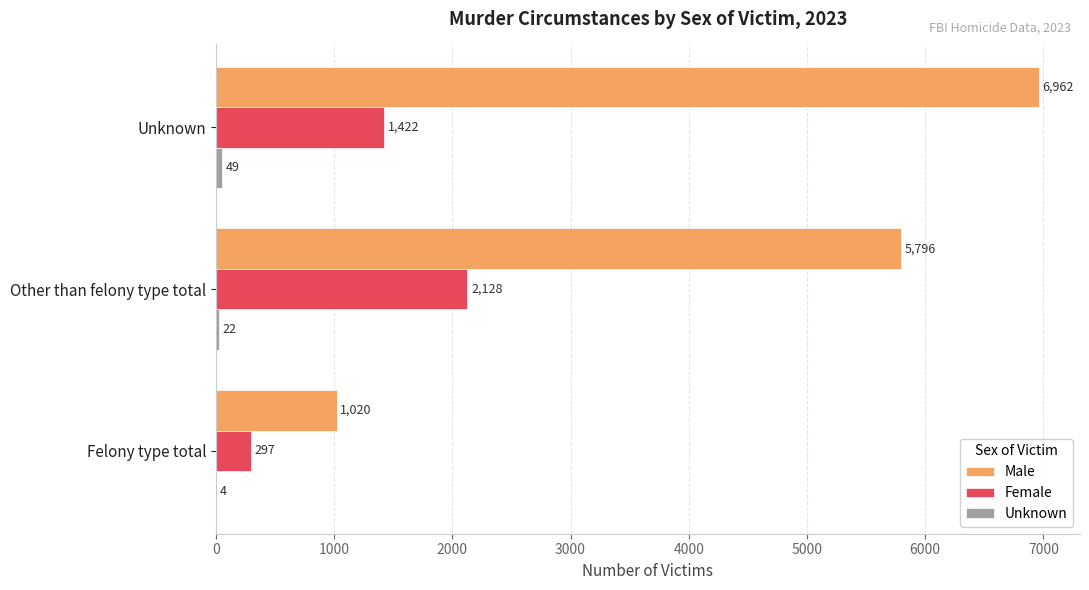

True or false: Male has a value of 457 at Felony type total.

False